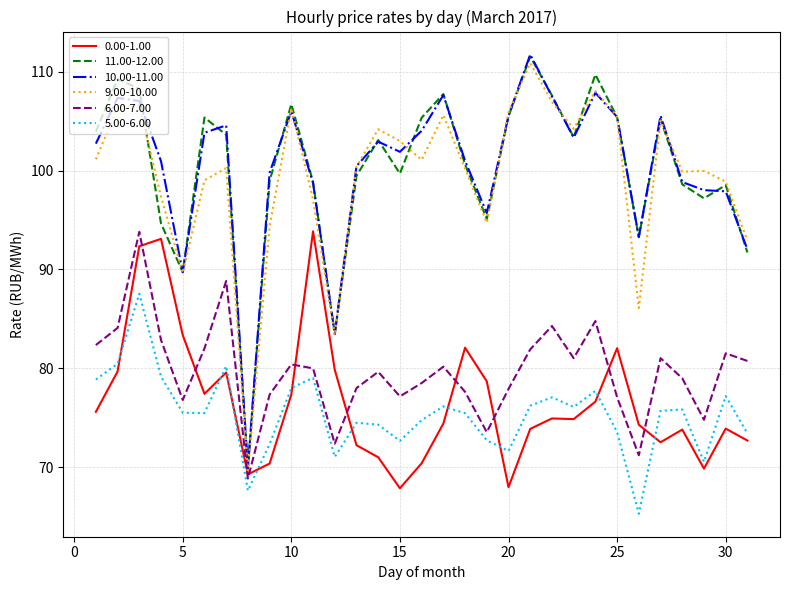

True or false: 11.00-12.00 and 5.00-6.00 intersect in this chart.

False